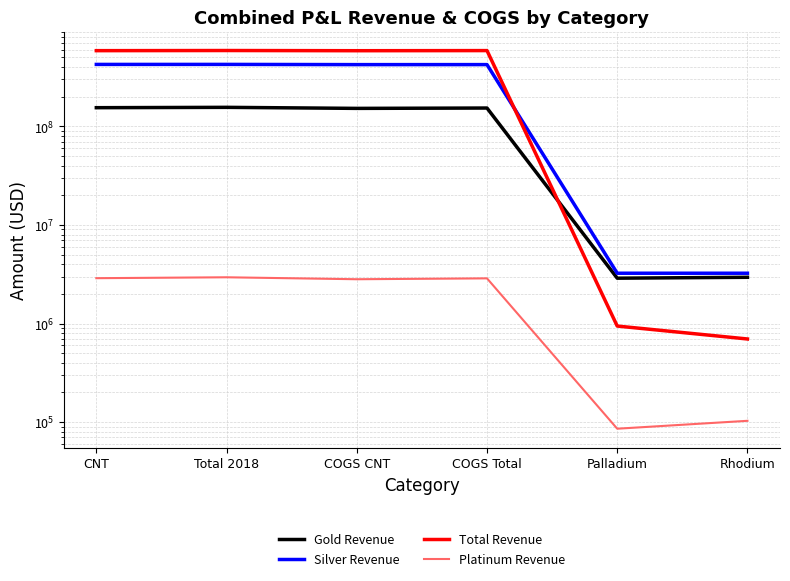

What position from the left is Total 2018?

2